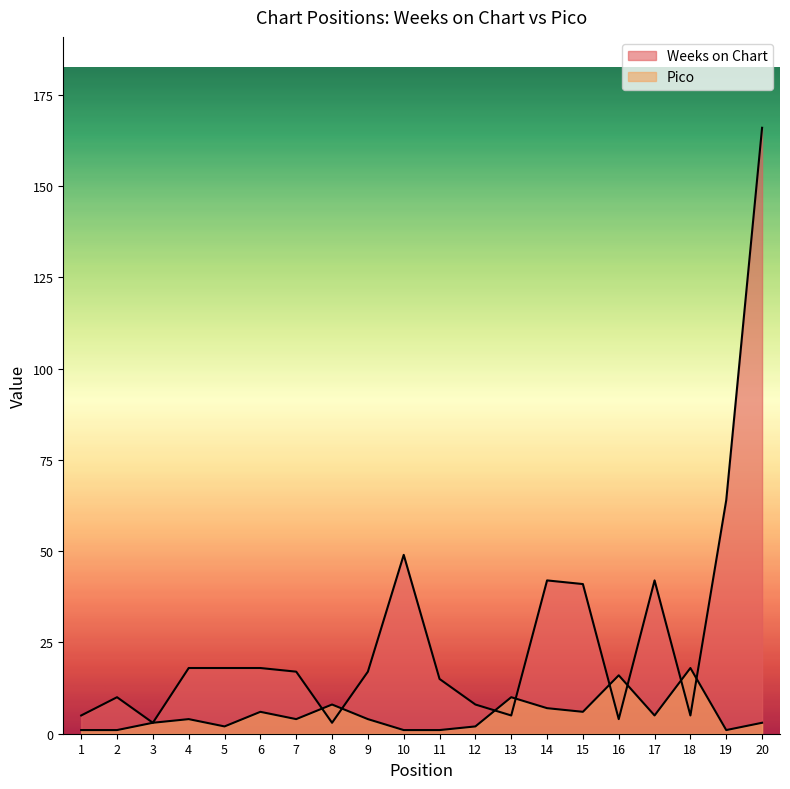

How many lines are shown in the chart?

2